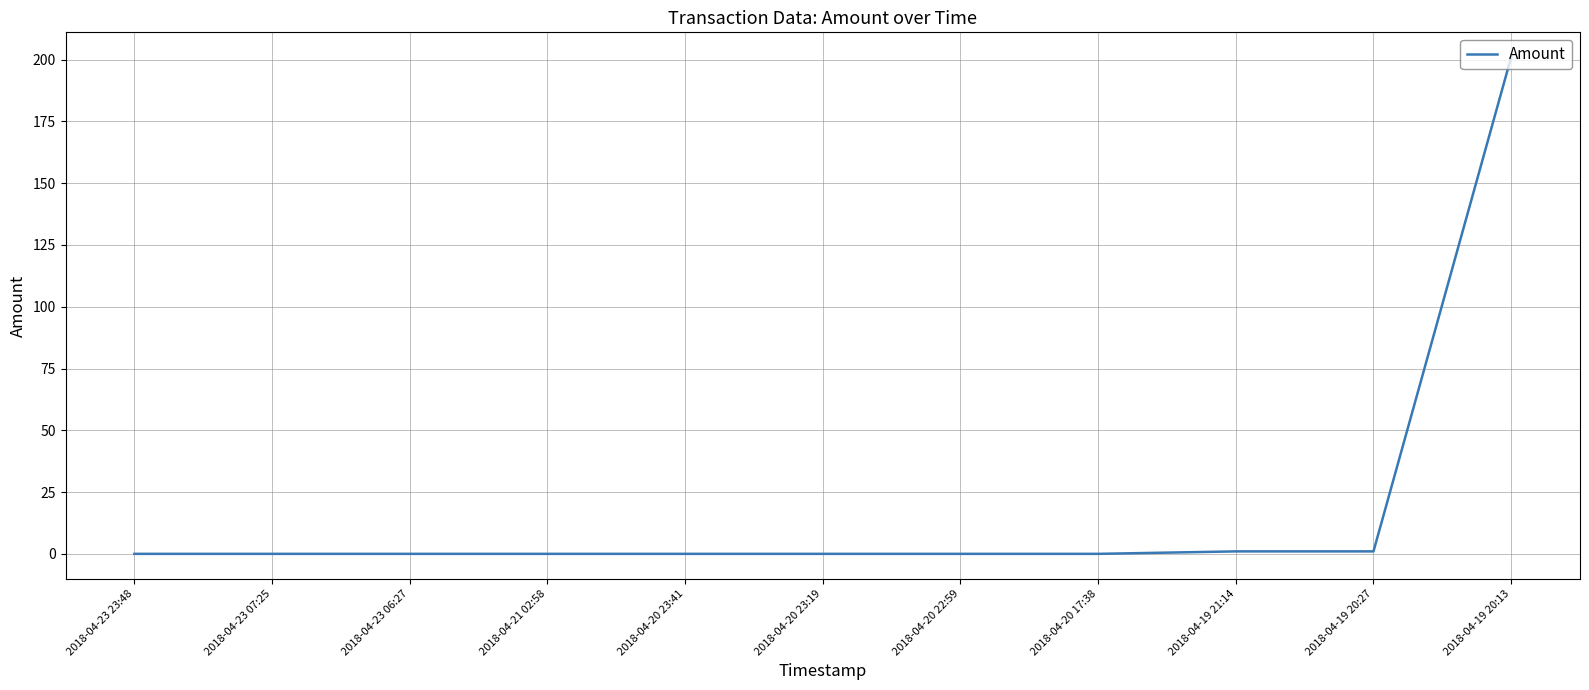

How many lines are shown in the chart?

1